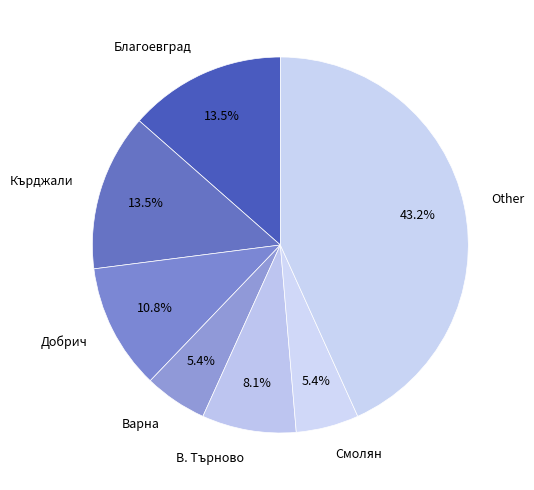

Which category has the biggest portion of the pie?

Other